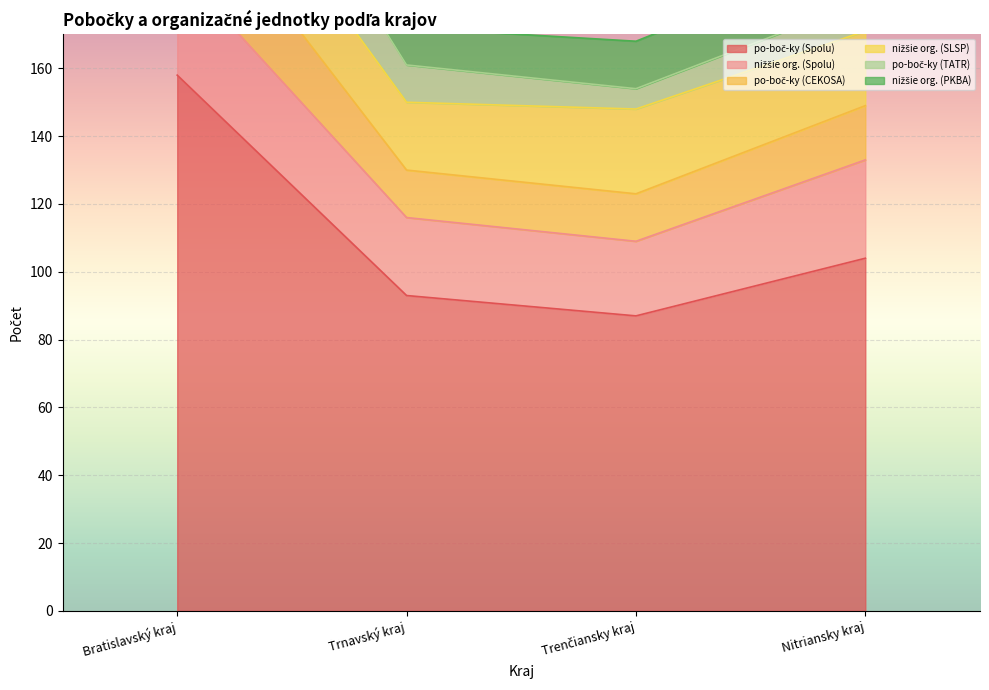

What is the sum of the nižšie org. (PKBA) values at Trenčiansky kraj and Nitriansky kraj?

29